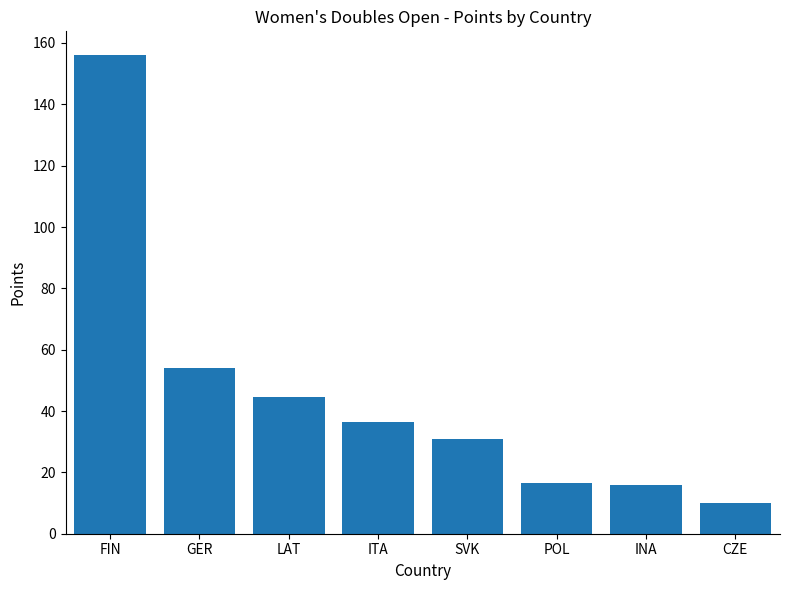

True or false: the data shows 9.1 at INA.

False